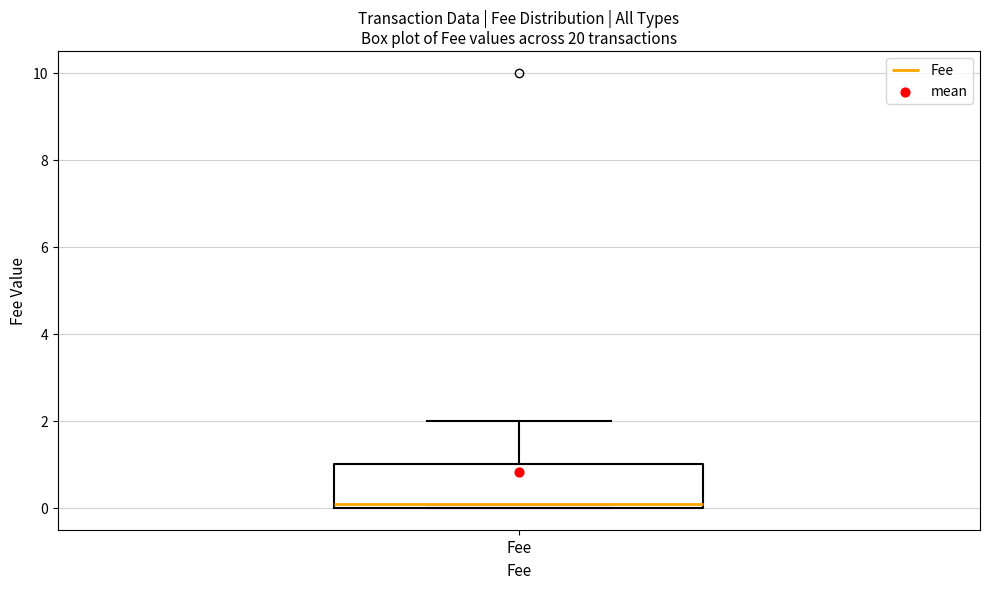

Transcribe this box plot: give where the median line is, the range the box spans, and where the two whiskers end, as read against the y-axis. The values are not printed on the chart, so give them approximately, as read against the axis.

median 0 (just above the box's lower edge), box 0 to 1, whiskers 0 to 2